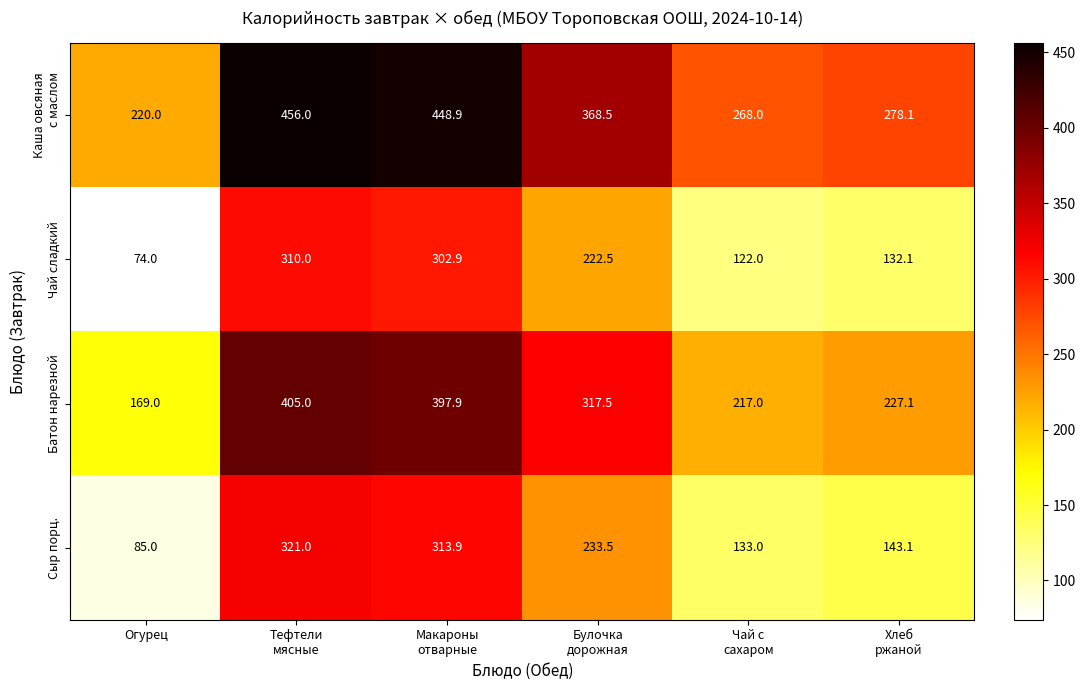

How many categories are shown in the chart?

6